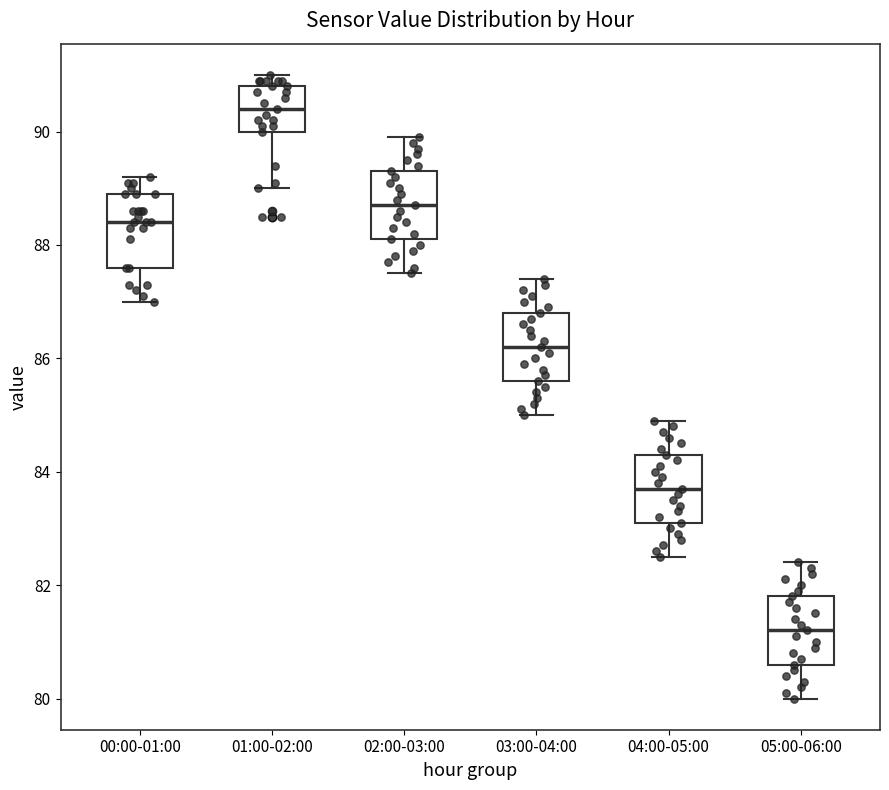

Where does the median line of the box for 04:00-05:00 sit on the y-axis? The values are not printed on the chart, so give them approximately, as read against the axis.

83.8